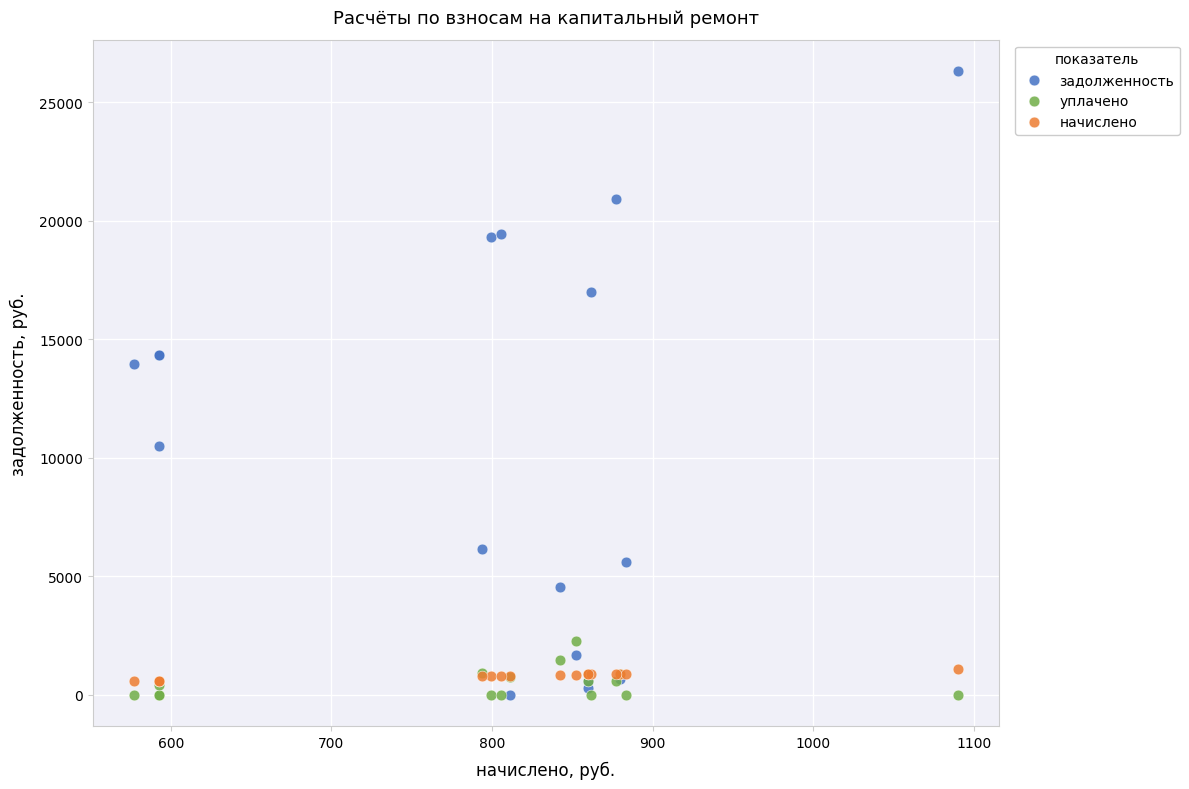

What are all the series names shown in the legend?

задолженность, уплачено, начислено